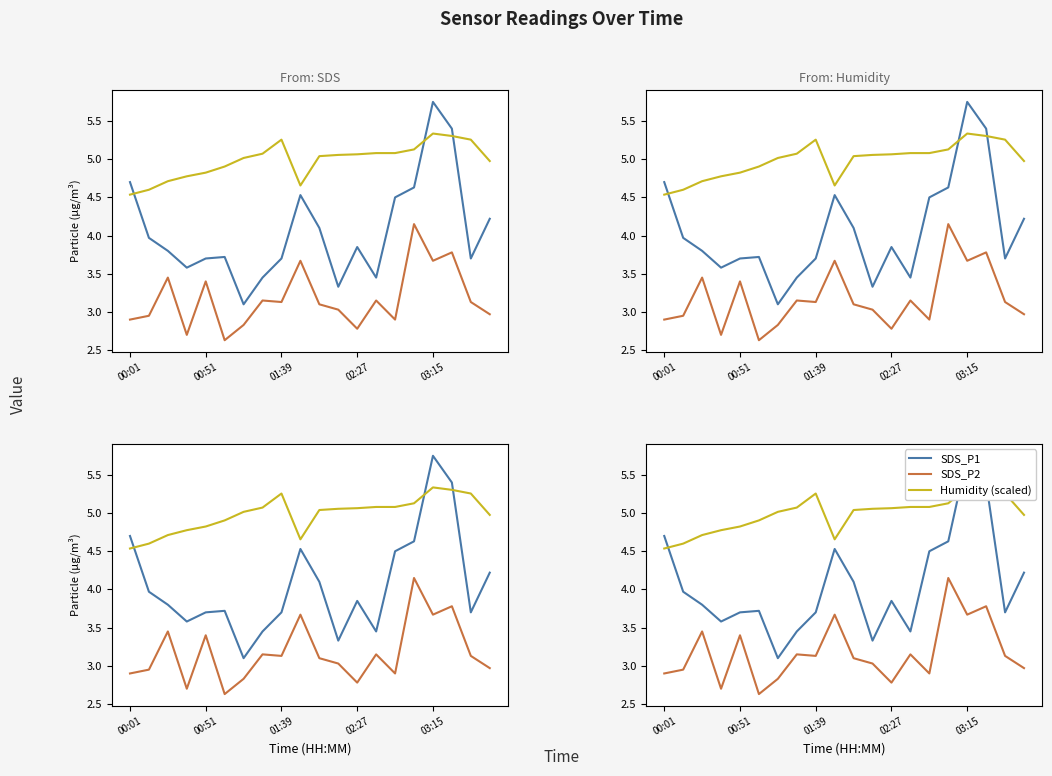

Is the value of SDS_P2 at 15 greater than the value of SDS_P1 at 16?

No